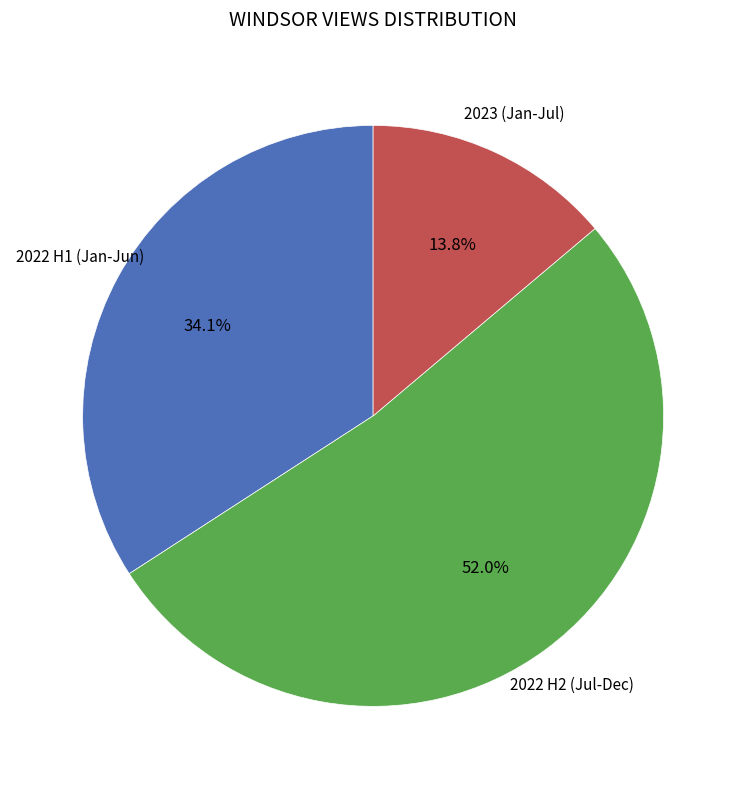

Is there any slice that represents more than half of the pie?

Yes